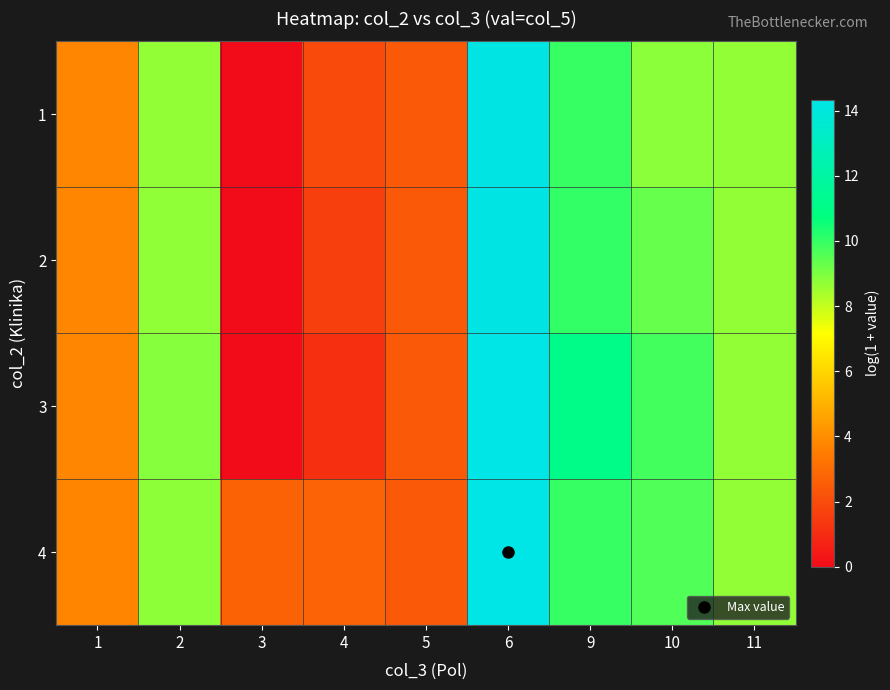

Between 9 and 1, which is larger?

9